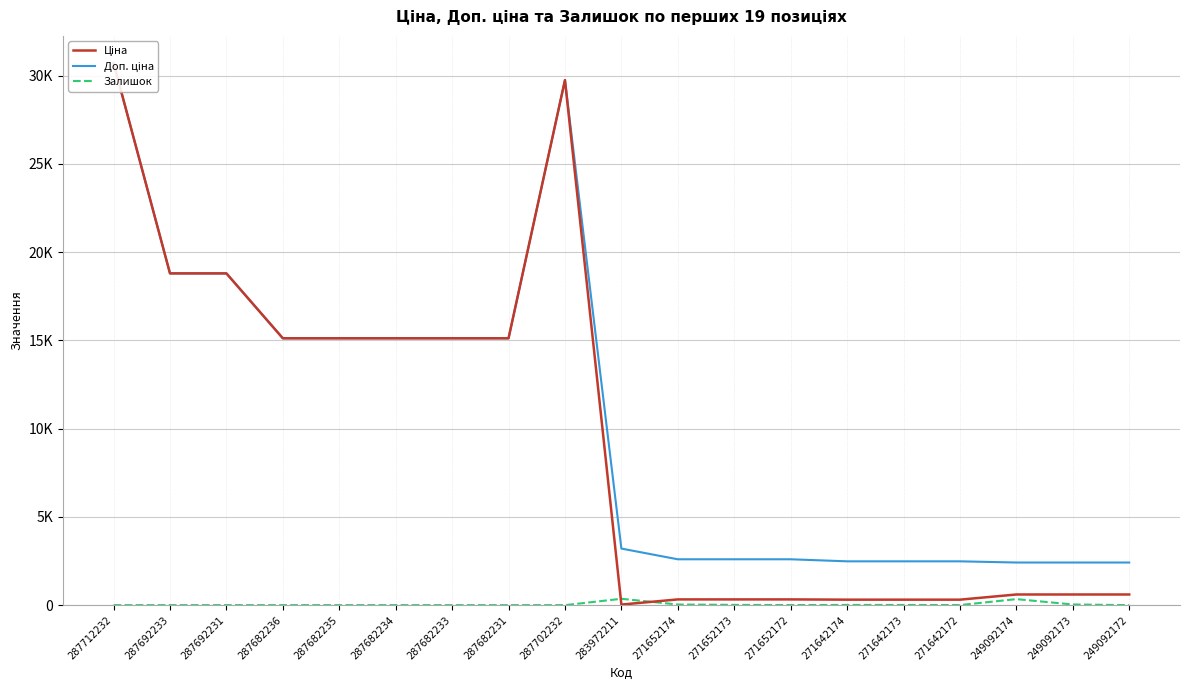

Rank the series at 271652173 from lowest to highest value.

Залишок, Ціна, Доп. ціна